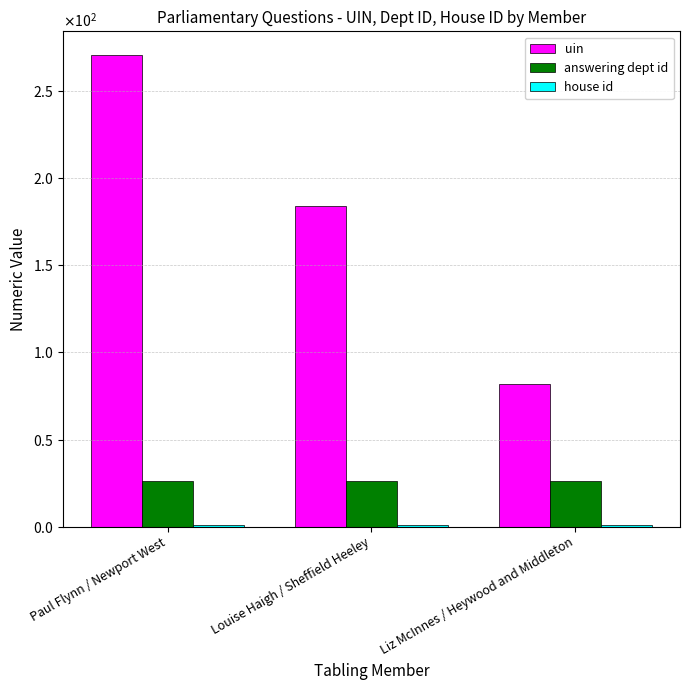

Are the bars grouped side by side (vs. stacked)?

Yes